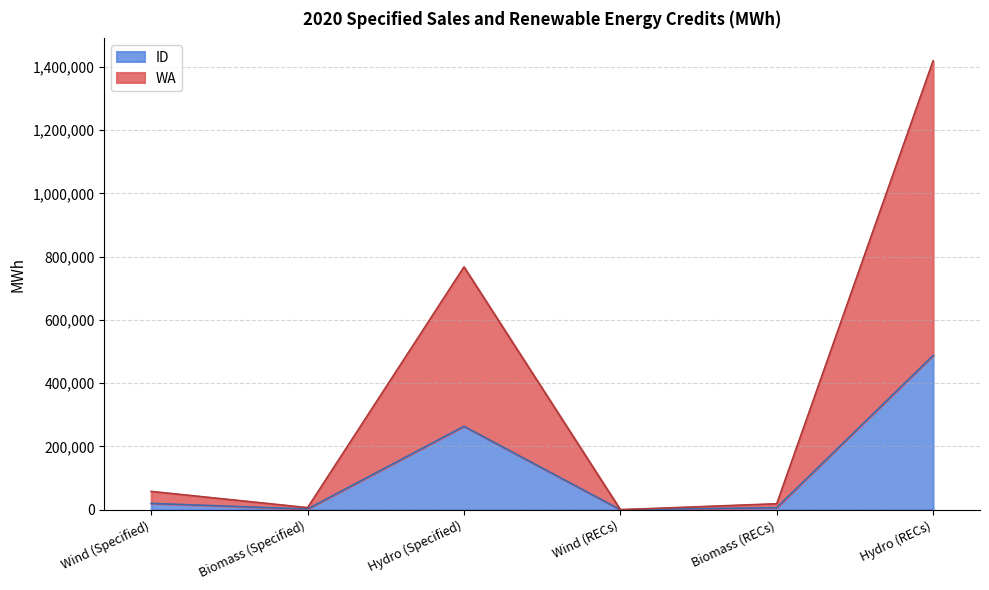

True or false: WA and ID cross at least once.

False